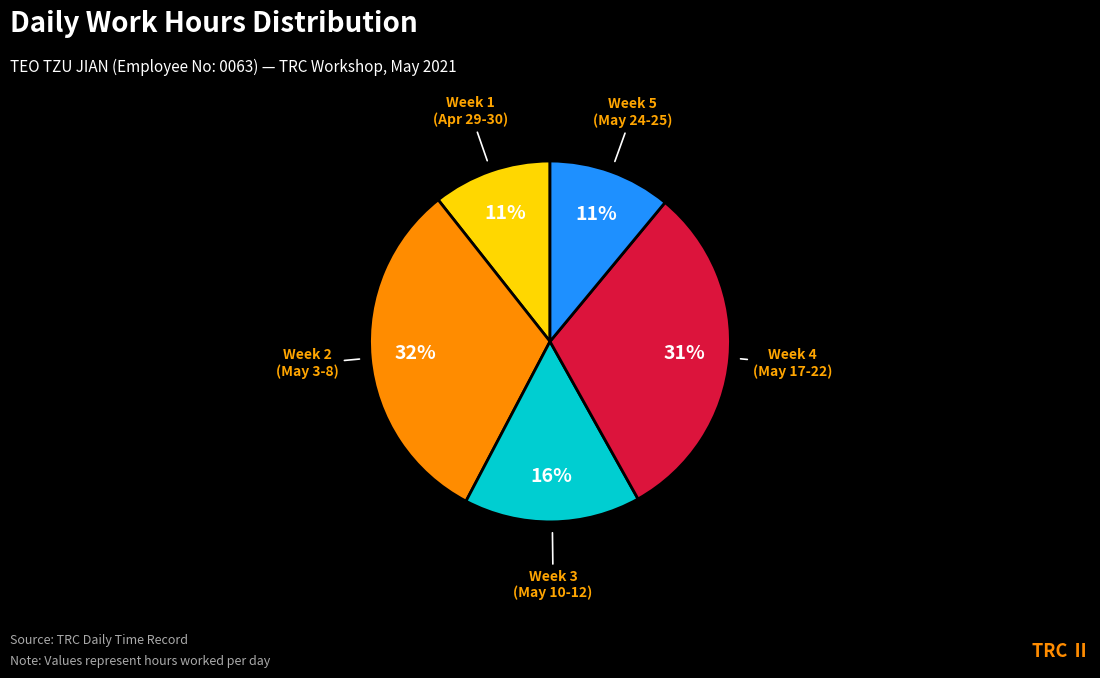

Is there any slice that represents more than half of the pie?

No